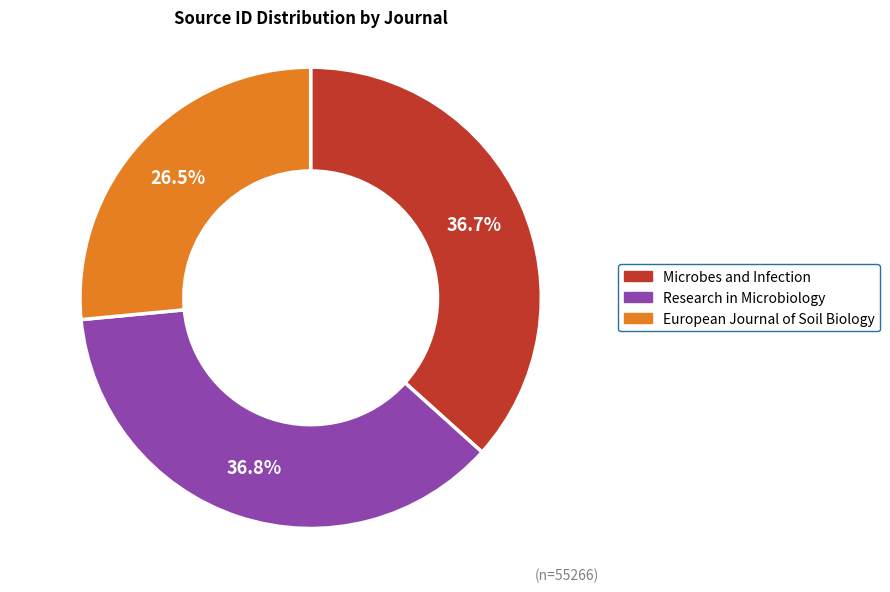

To the nearest percent, what is the combined percentage of Research in Microbiology and European Journal of Soil Biology?

63%